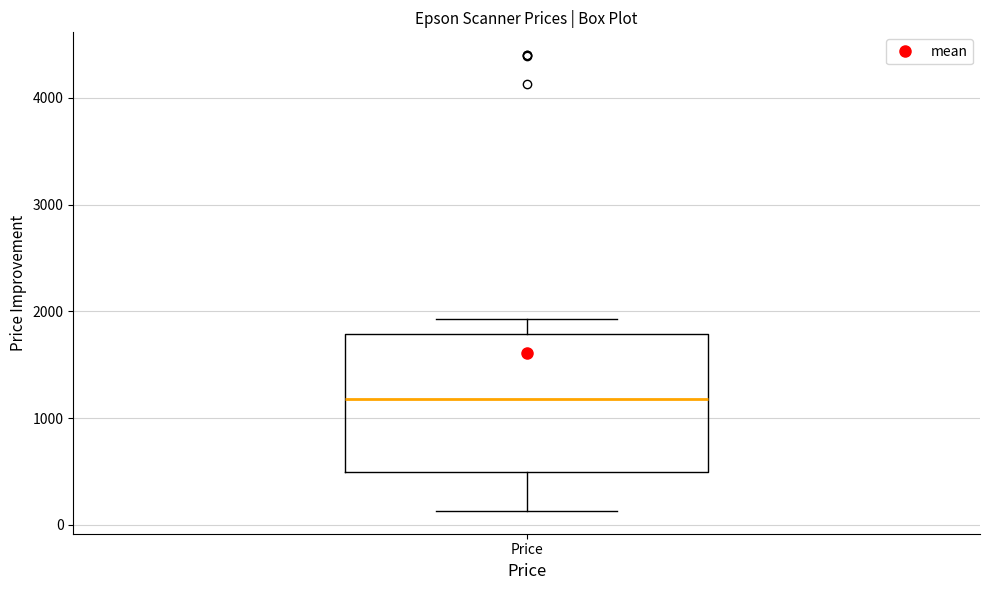

Where does the lower whisker of the box for Price end on the y-axis? The values are not printed on the chart, so give them approximately, as read against the axis.

100